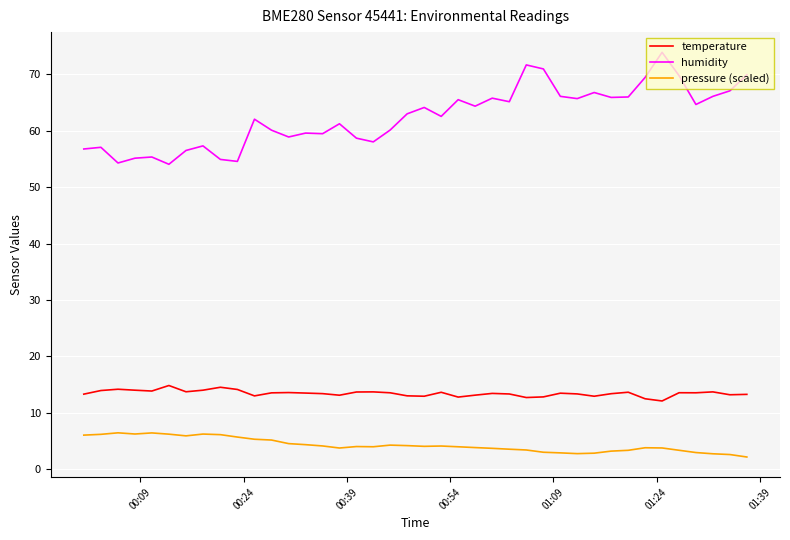

List the series in order of their overall mean, lowest first.

pressure (scaled), temperature, humidity